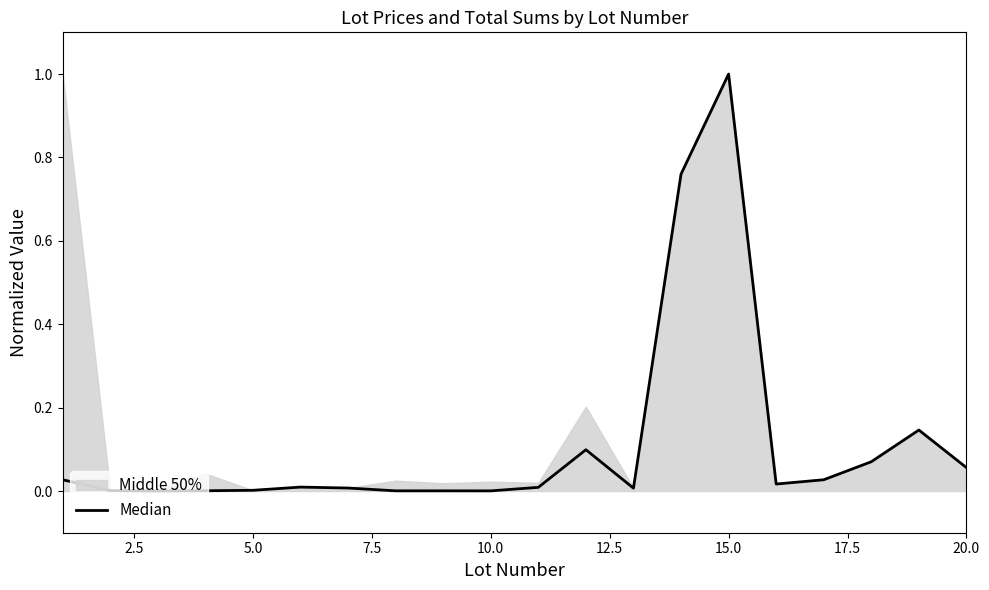

What is the average value?

0.1